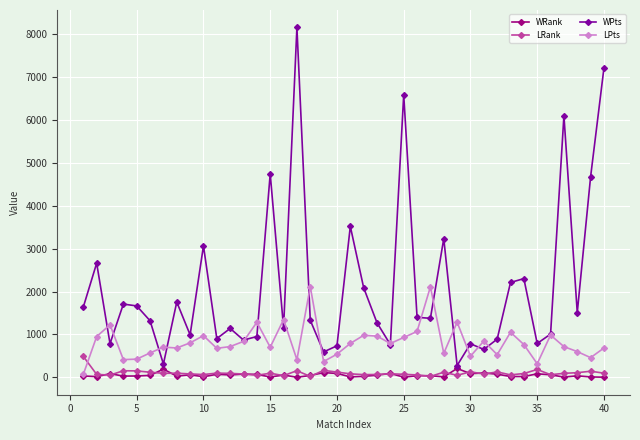

Which series has the largest total across all categories?

WPts